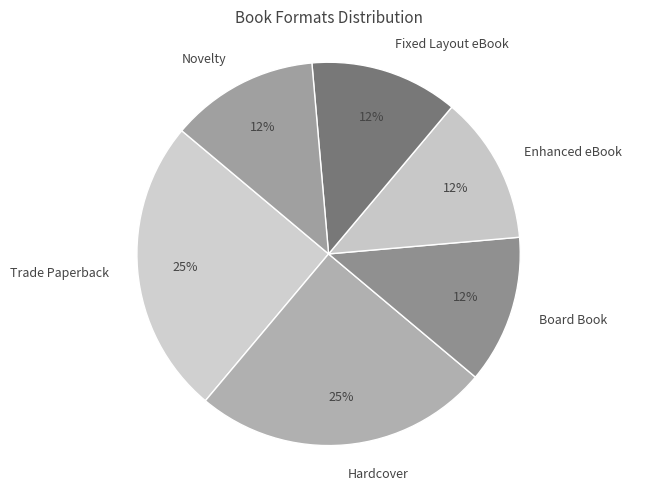

How many segments does this pie chart have?

6